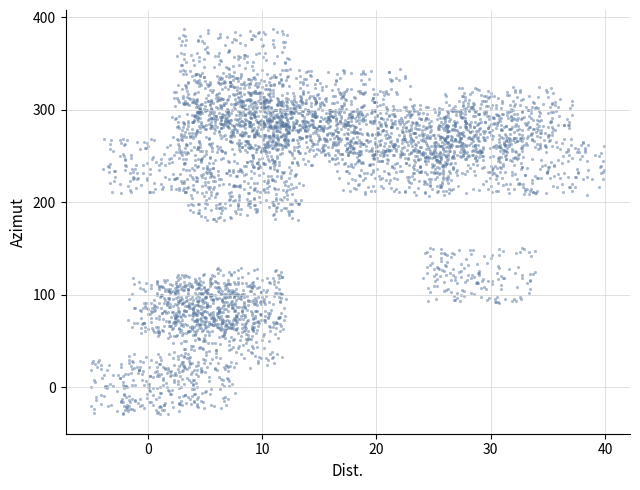

What is the range of X values (max minus min)?

44.9